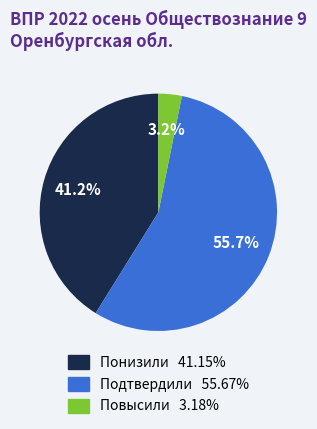

Count the number of slices in the pie.

3